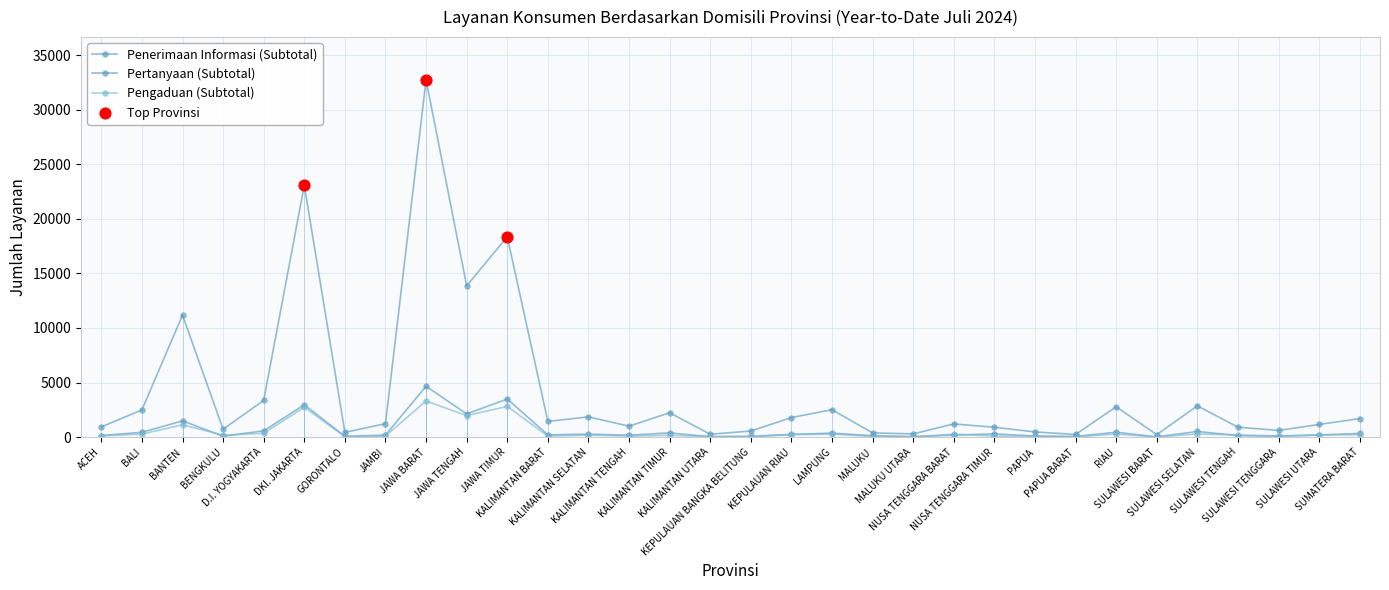

At which category is the sum across all series the highest?

JAWA BARAT